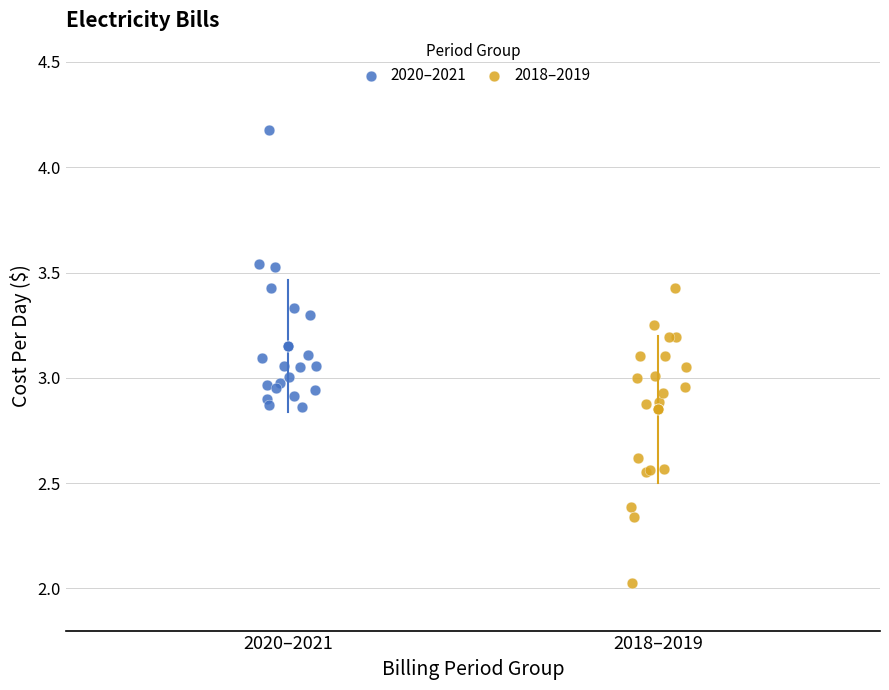

Which series reaches the minimum Y coordinate?

2018–2019